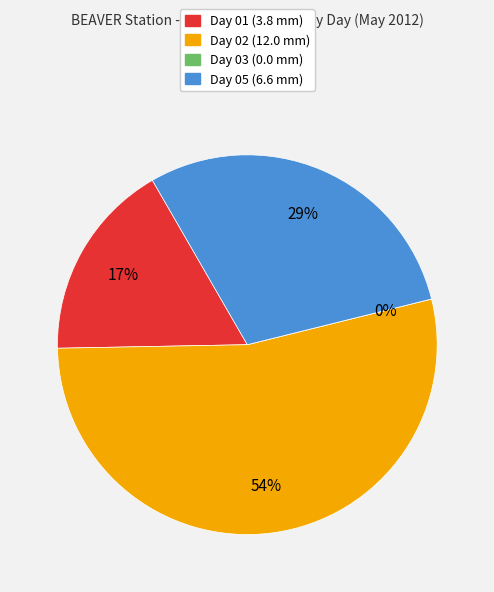

To the nearest percent, what percentage of the pie is Day 01?

17%